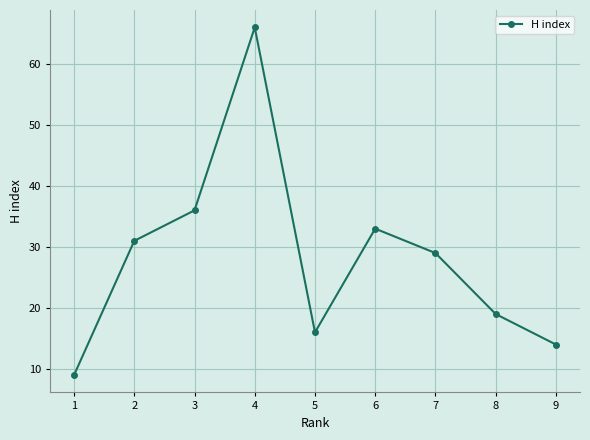

What is the smallest value displayed?

9